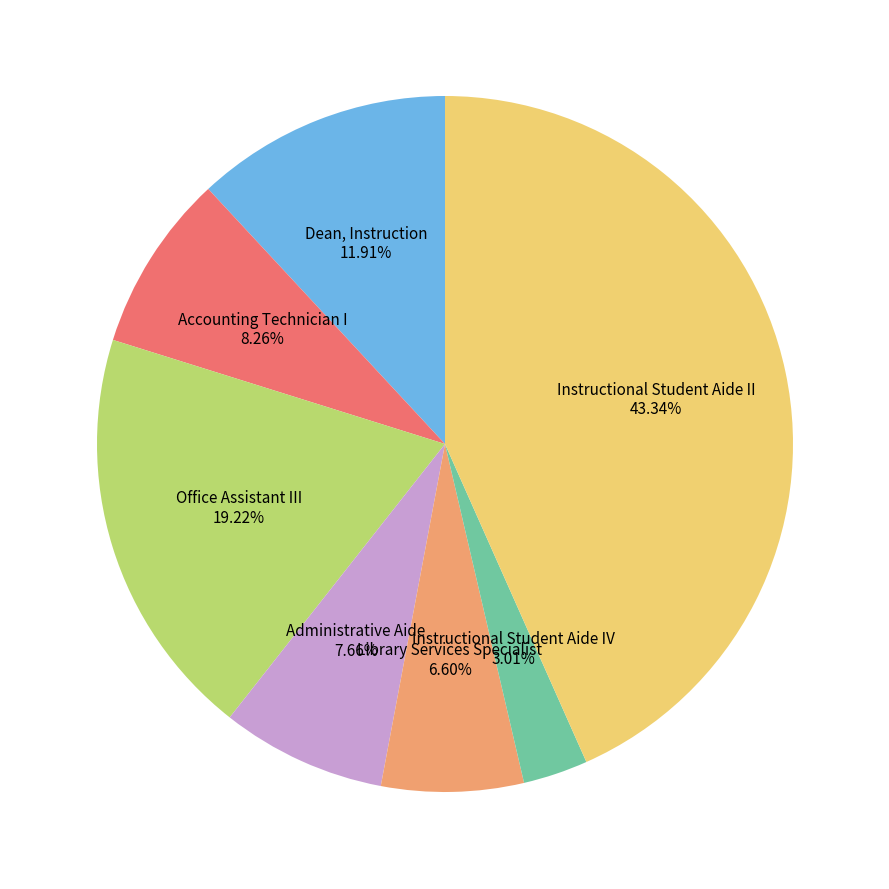

To the nearest percent, what is the difference between the Dean, Instruction and Office Assistant III slice percentages?

7%